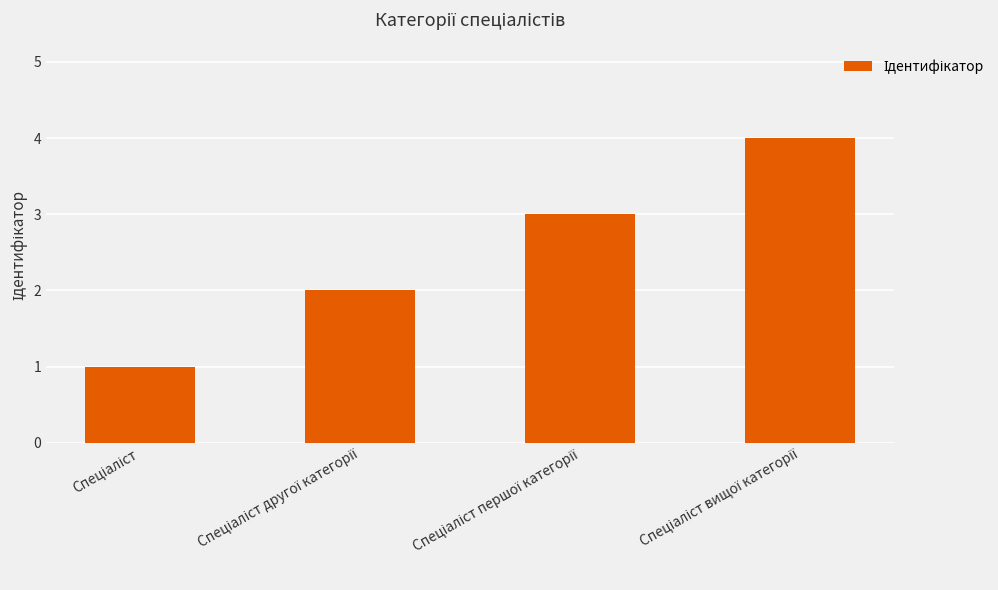

How many series are shown in this chart?

1